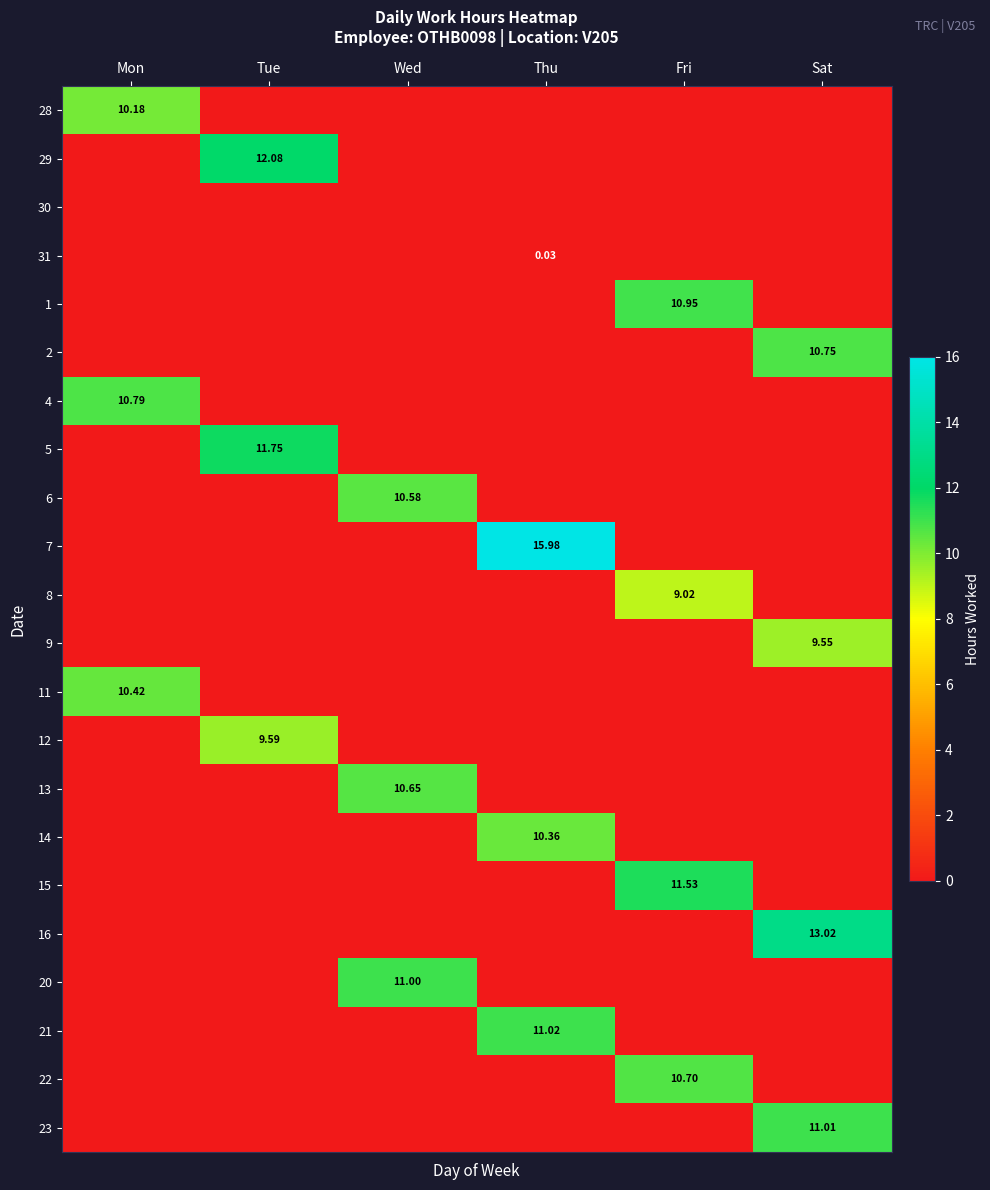

At which category is the sum across all series the highest?

Sat